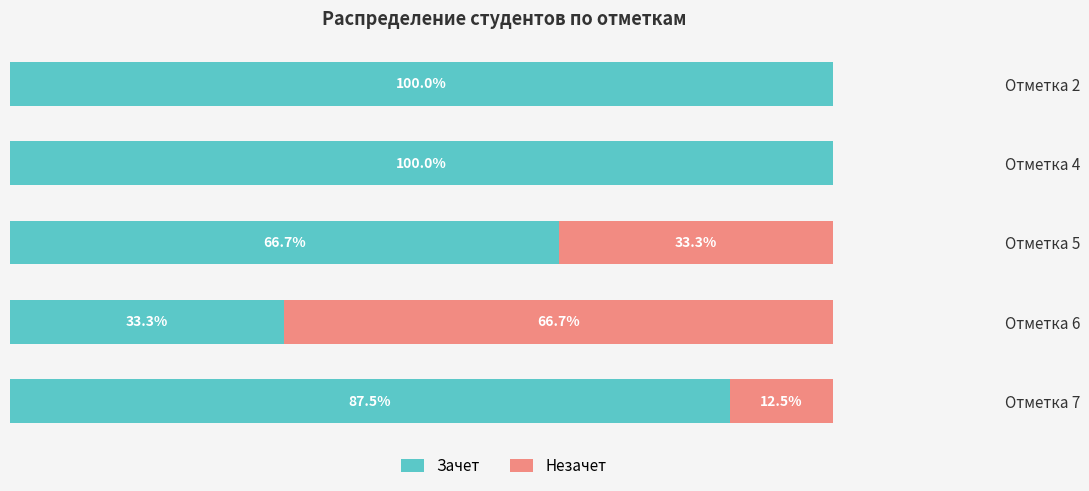

At which label is Зачет closest to 66?

Отметка 5